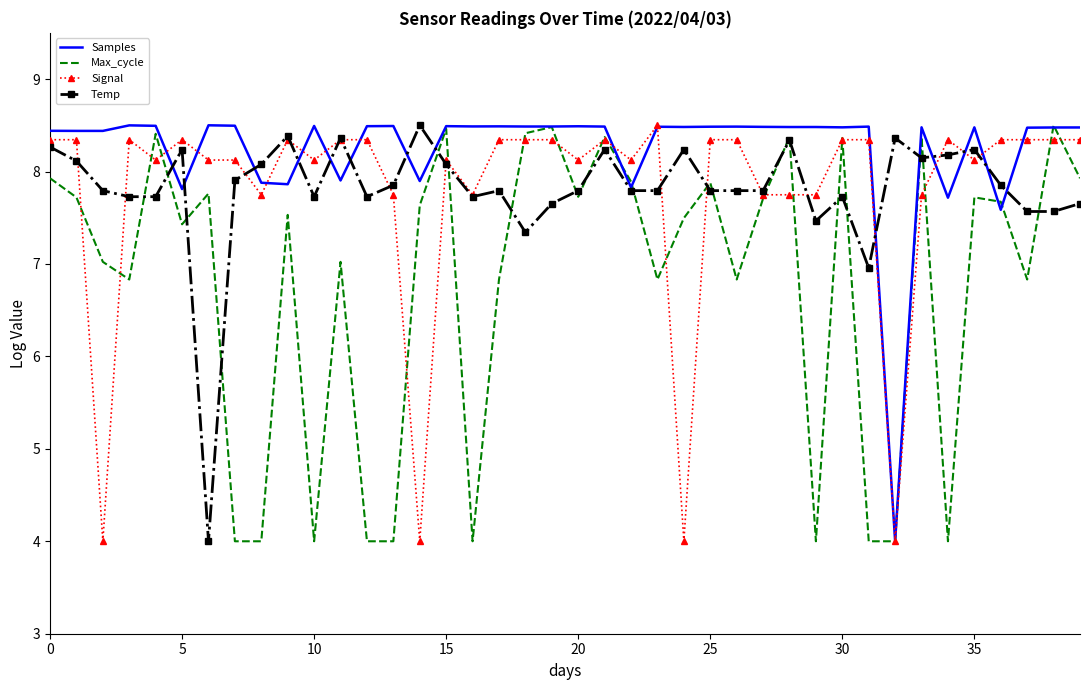

What is the sum of all Samples values?

329.4